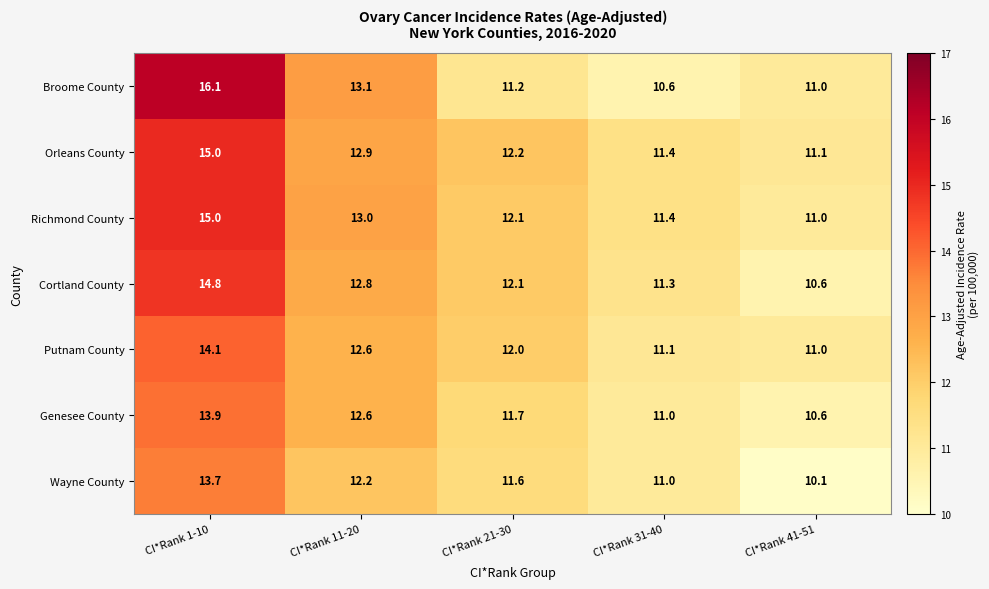

What is the maximum value shown in the chart?

16.1